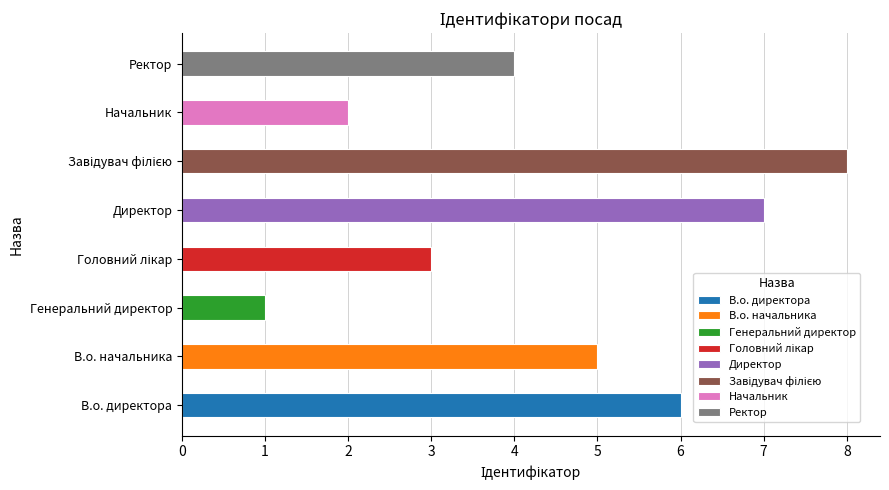

List the labels in order of value, smallest first.

Генеральний директор, Начальник, Головний лікар, Ректор, В.о. начальника, В.о. директора, Директор, Завідувач філією